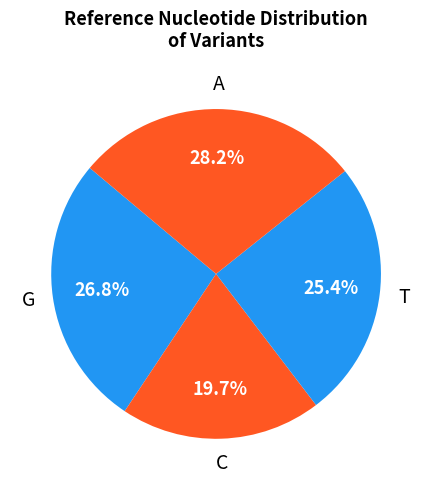

How many segments does this pie chart have?

4